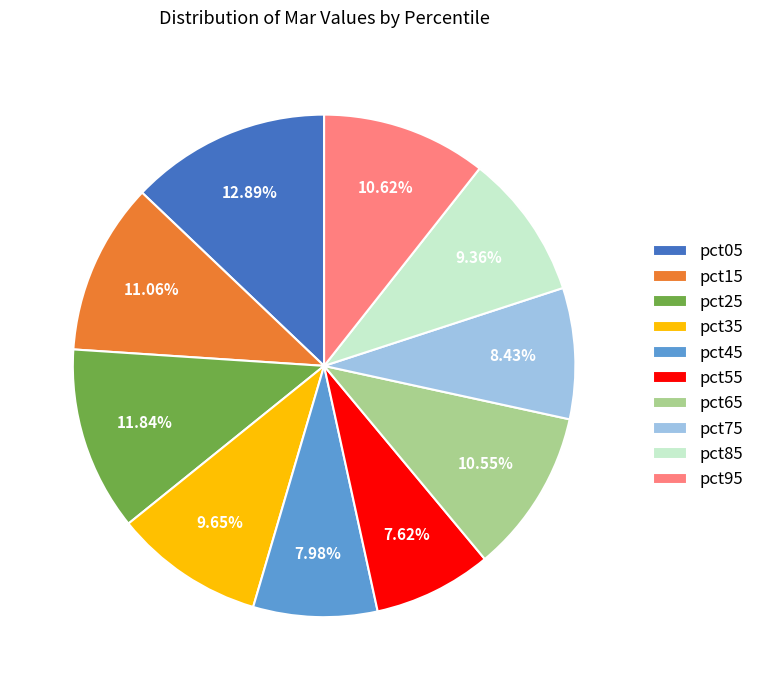

How much of the chart is everything except pct25?

88.2%